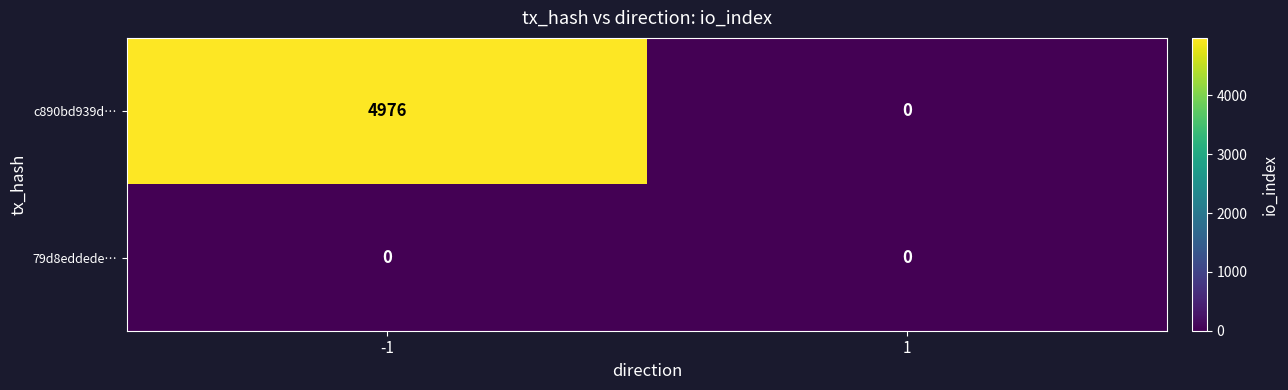

Reading left to right, transcribe all the data shown in this chart.

c890bd939d…: 4976	0
79d8eddede…: 0	0